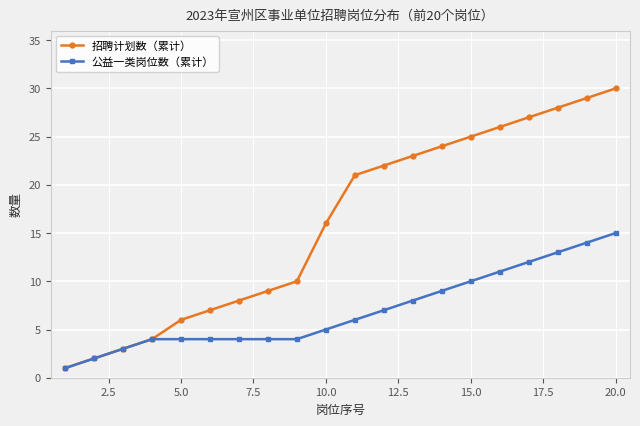

Rank the series by their maximum value, from highest to lowest.

招聘计划数（累计）, 公益一类岗位数（累计）